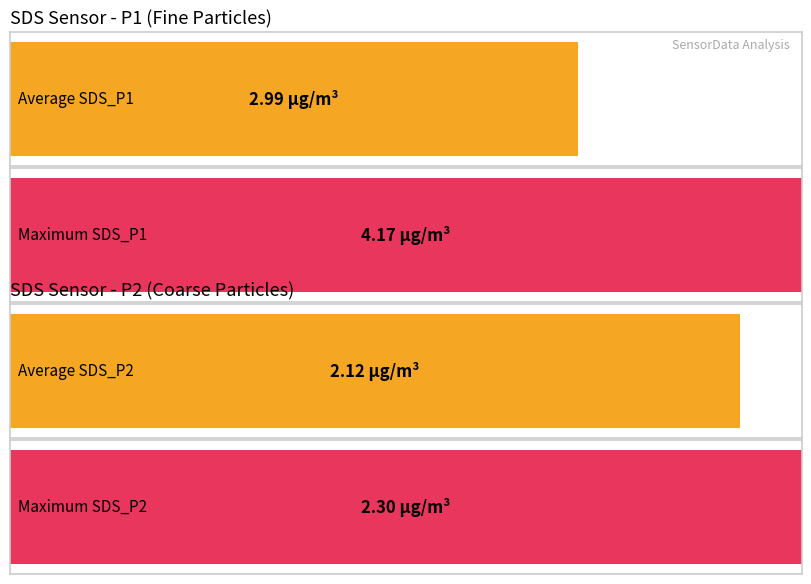

Rank the series by their average value, from highest to lowest.

SDS_P1, SDS_P2